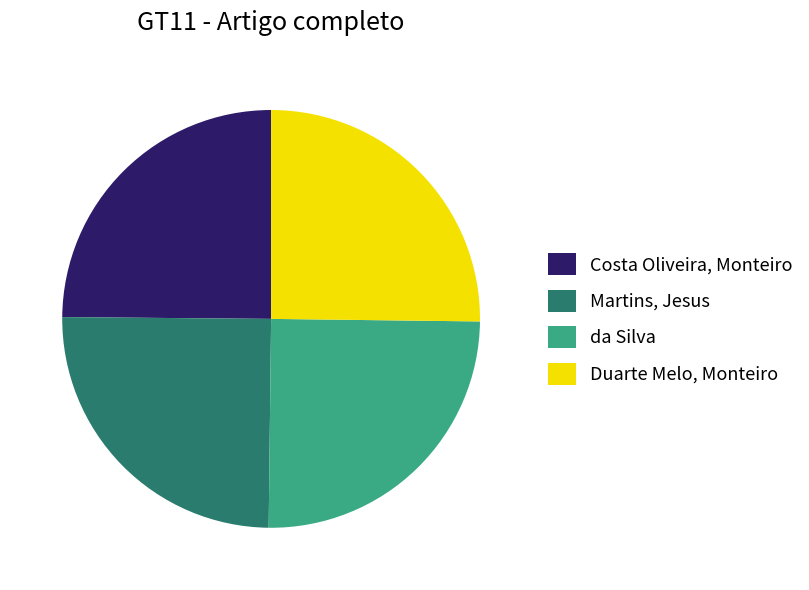

How many segments does this pie chart have?

4